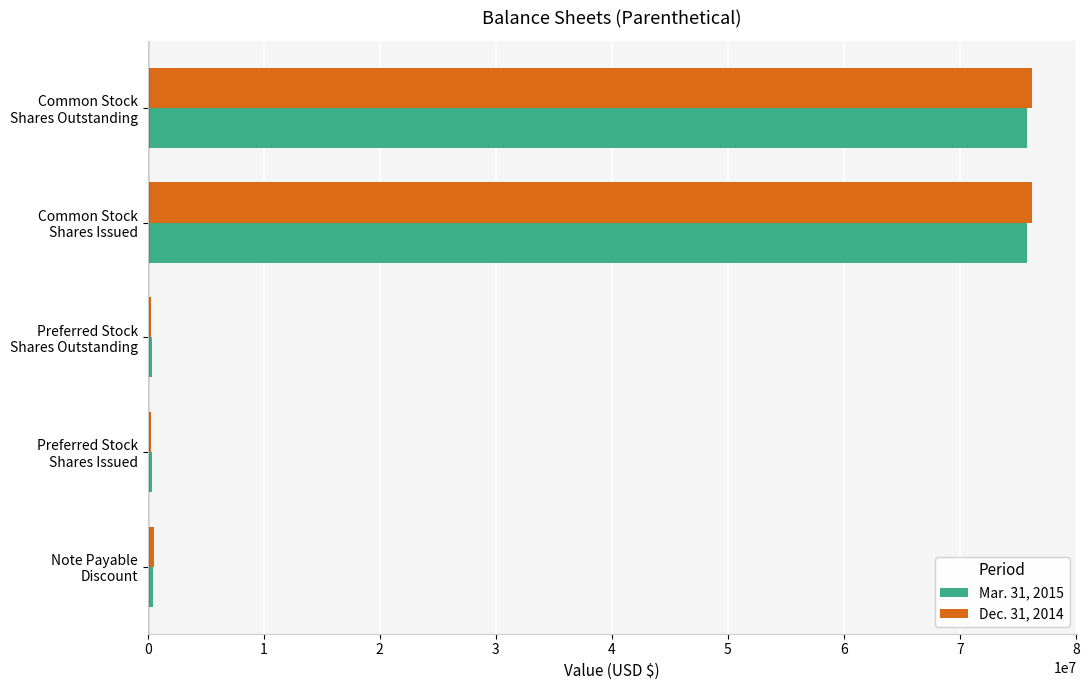

List the series in order of their peak value, highest first.

Dec. 31, 2014, Mar. 31, 2015